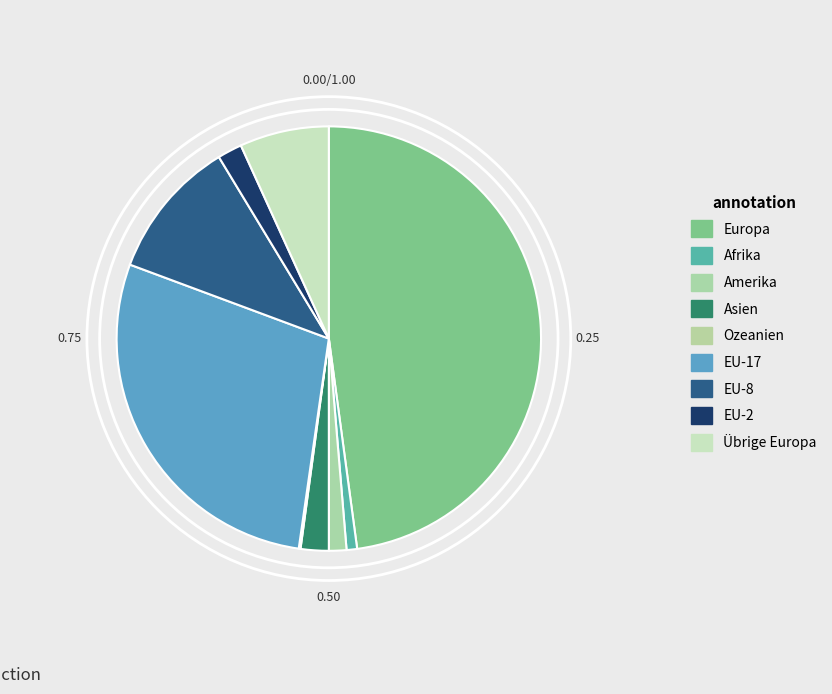

True or false: Europa accounts for 48% of the total.

True